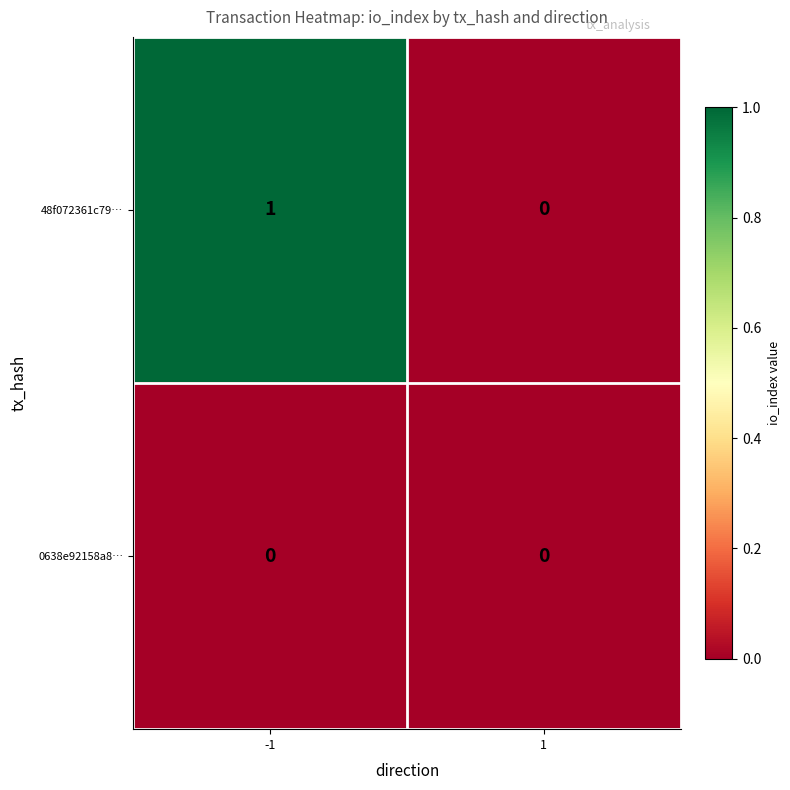

Which series has the largest total across all categories?

48f072361c79…